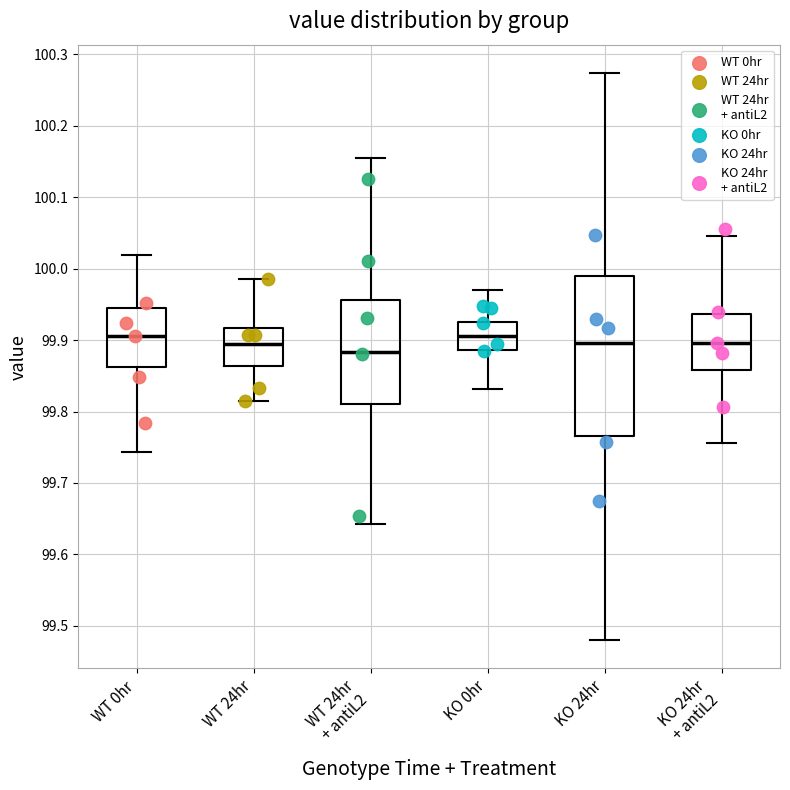

Comparing the boxes themselves (not the whiskers), which one is the tallest?

KO 24hr